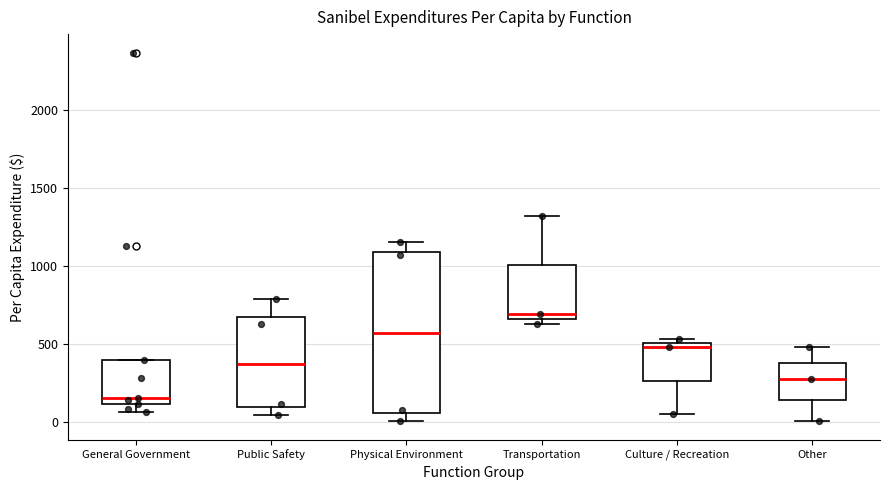

Which box is the tallest, from its lower edge to its upper edge?

Physical Environment